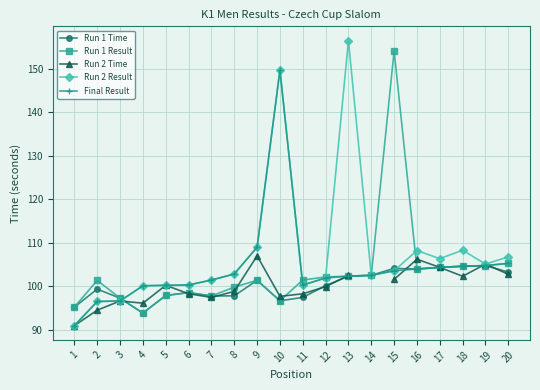

What is the total value across all series at 15?

567.1